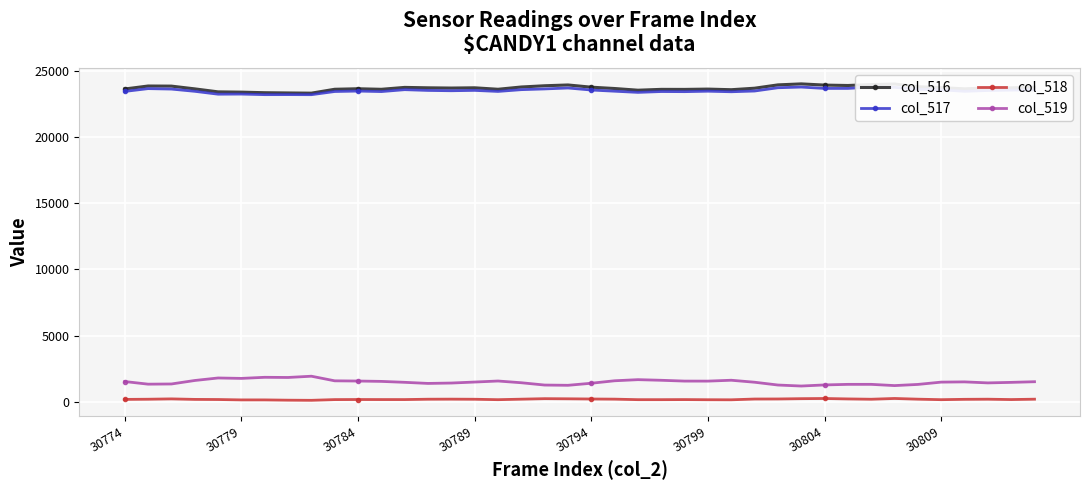

True or false: col_518 and col_519 intersect in this chart.

False